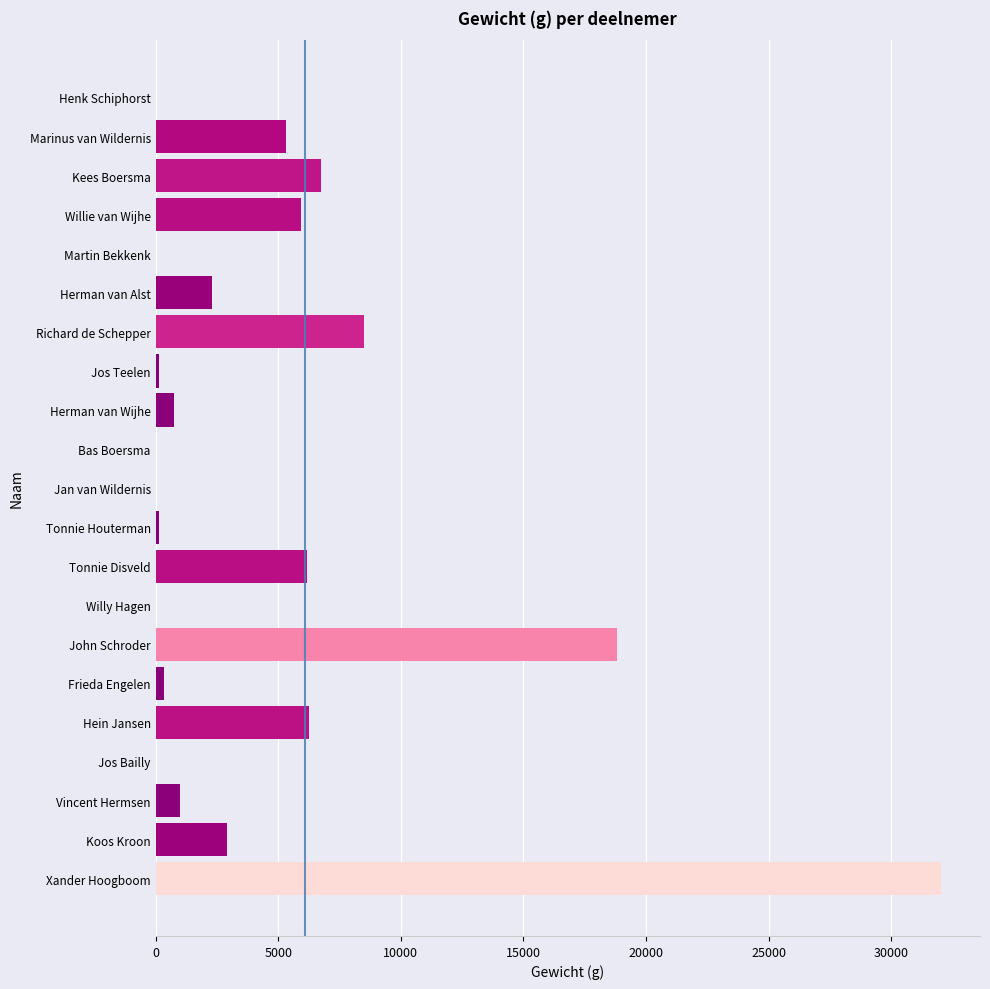

Is it true that the value at Hein Jansen is 9253?

False